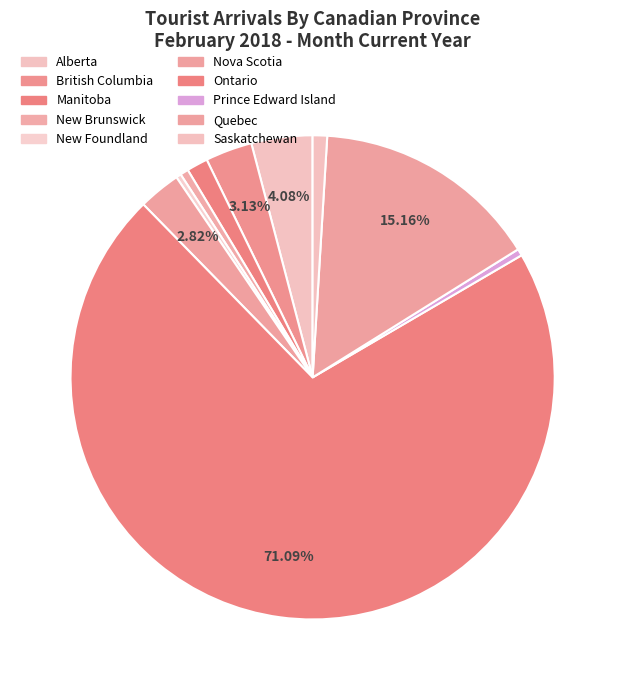

Count the number of slices in the pie.

10